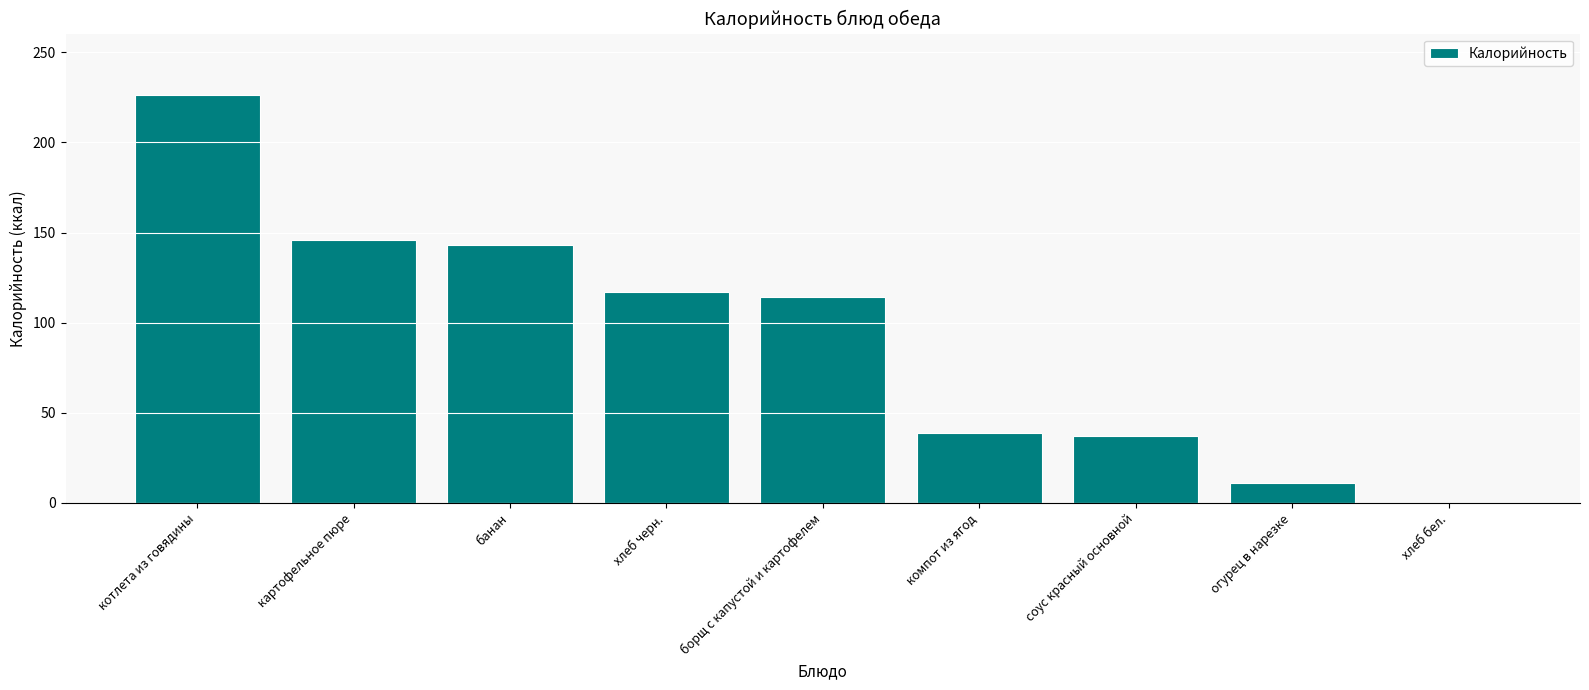

At which category does the chart reach its peak across all series?

котлета из говядины